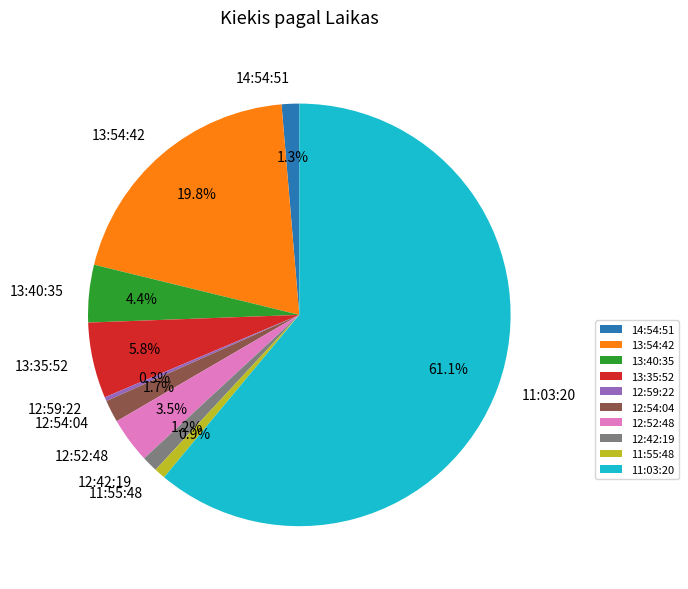

Between 12:59:22 and 14:54:51, which is larger?

14:54:51